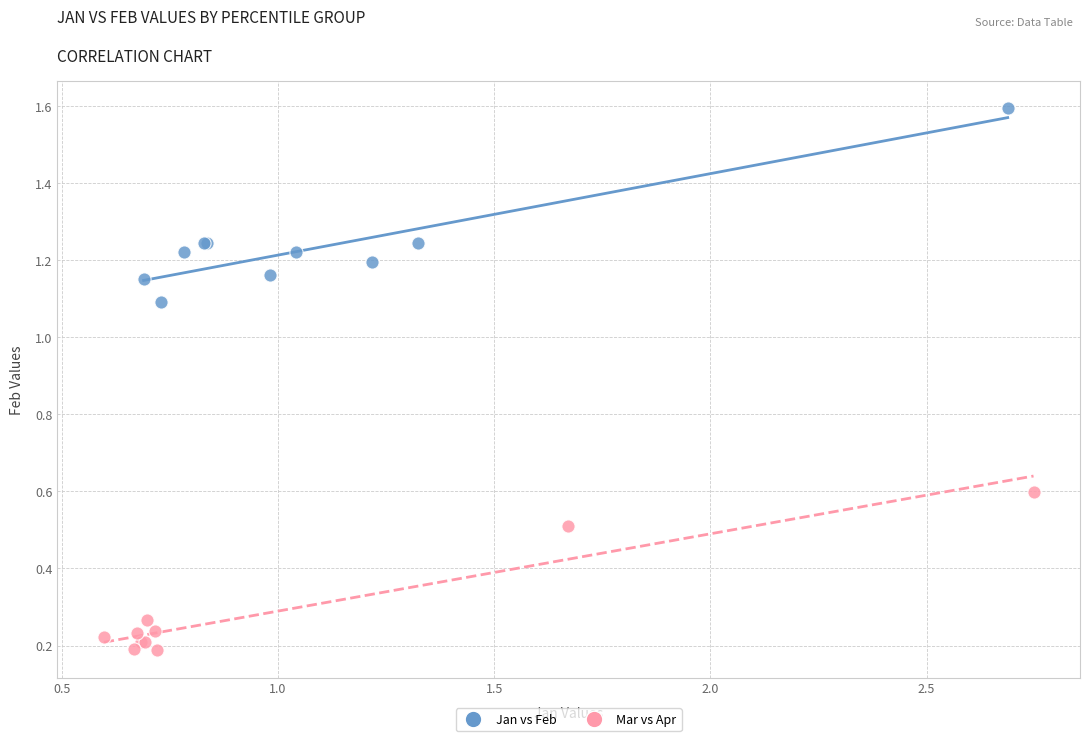

Which series contains the highest Y value?

Jan vs Feb